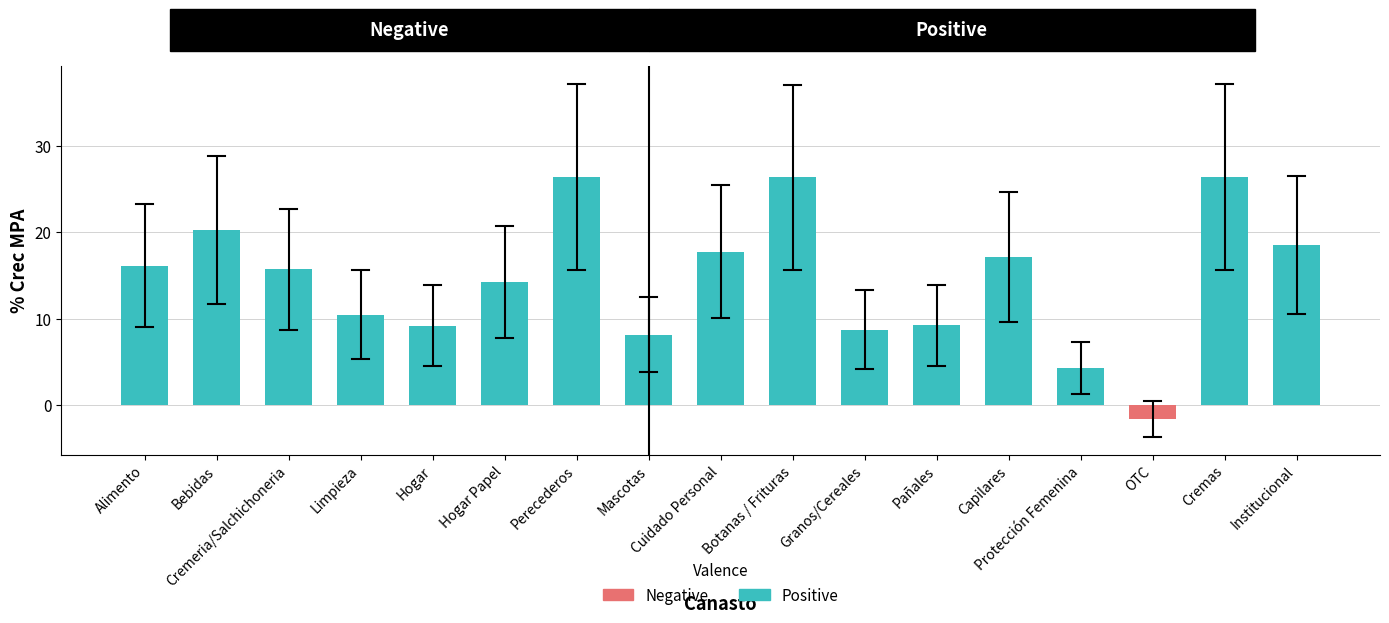

What is the ratio of the value at Cremeria/Salchichoneria to the value at Protección Femenina?

3.7